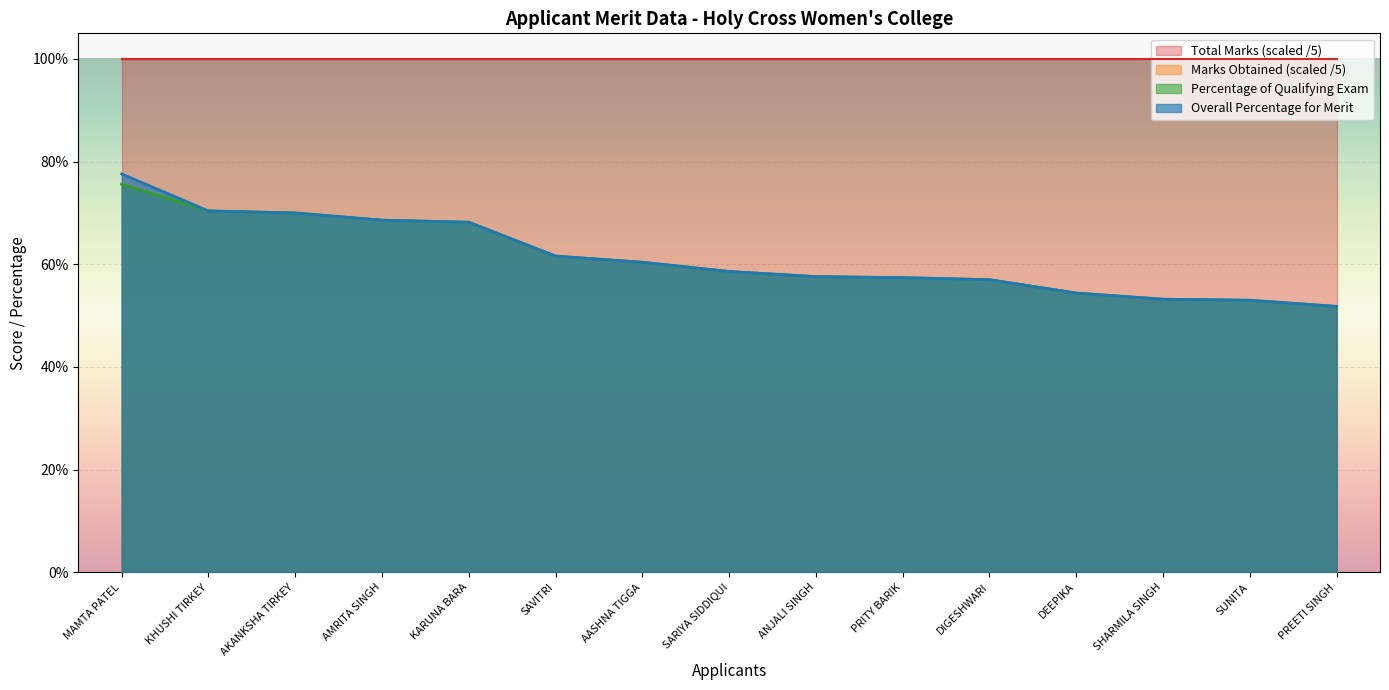

What is the sum of all Percentage values?

917.8